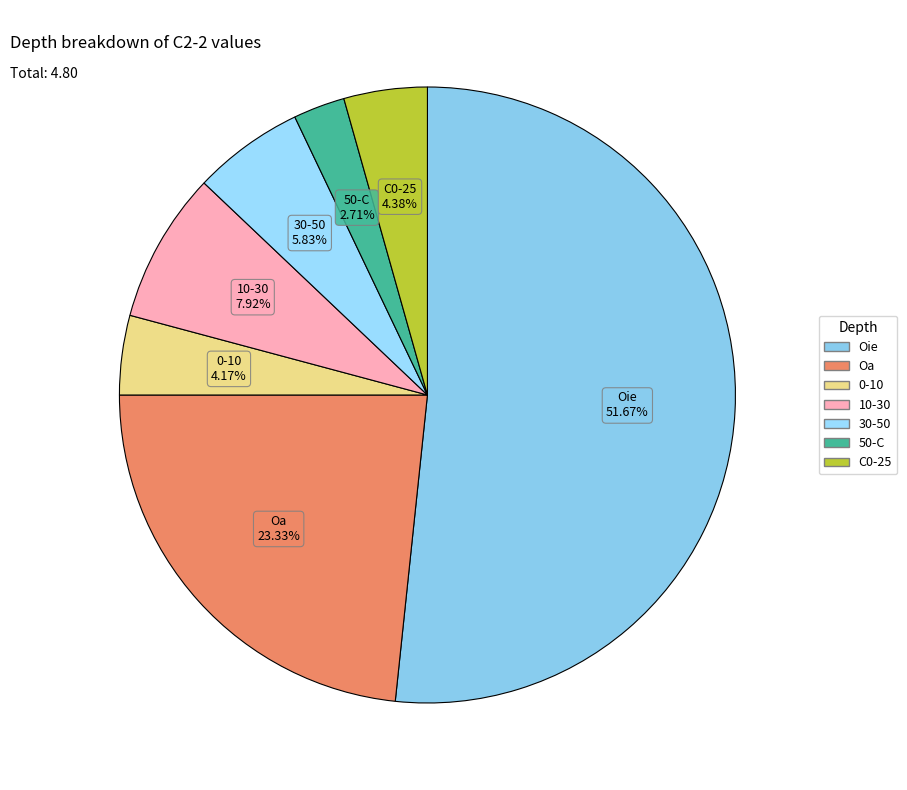

What percentage do C0-25 and 30-50 together represent?

10.2%